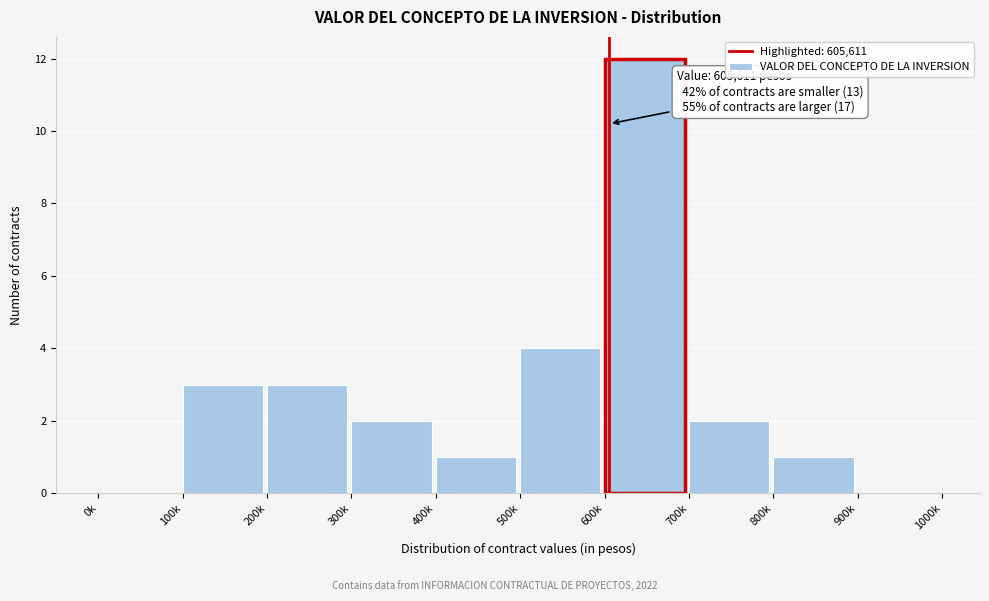

Reading right to left, extract all data points from this chart.

900k=0	800k=1	700k=2	600k=12	500k=4	400k=1	300k=2	200k=3	100k=3	0k=0